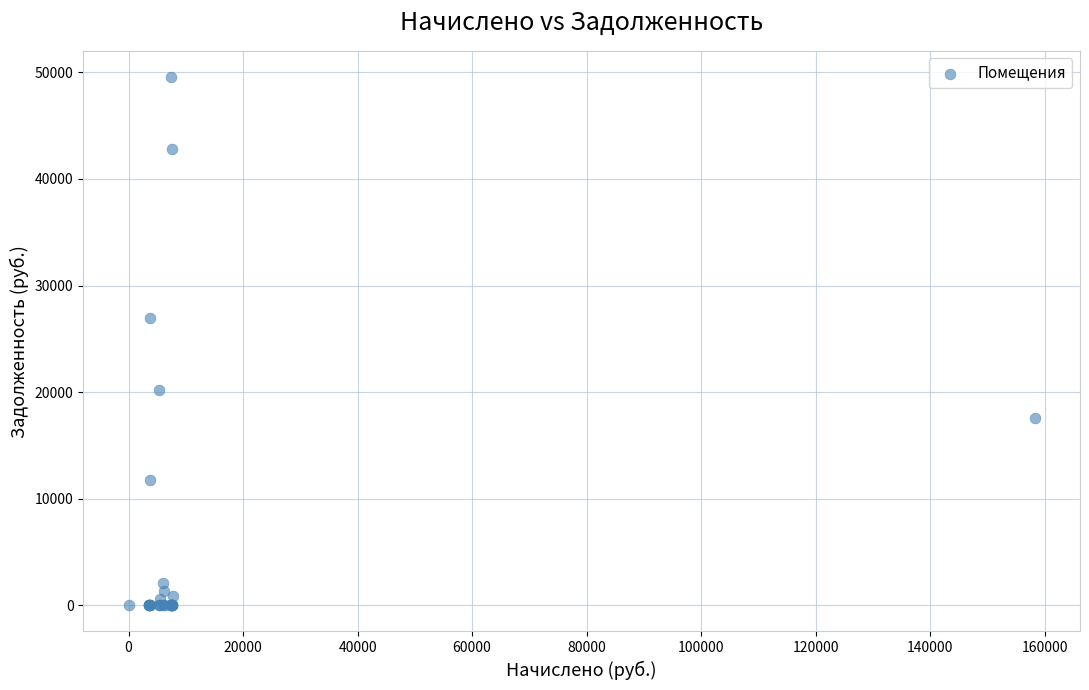

What Y value in the scatter plot is closest to 24776?

26946.8